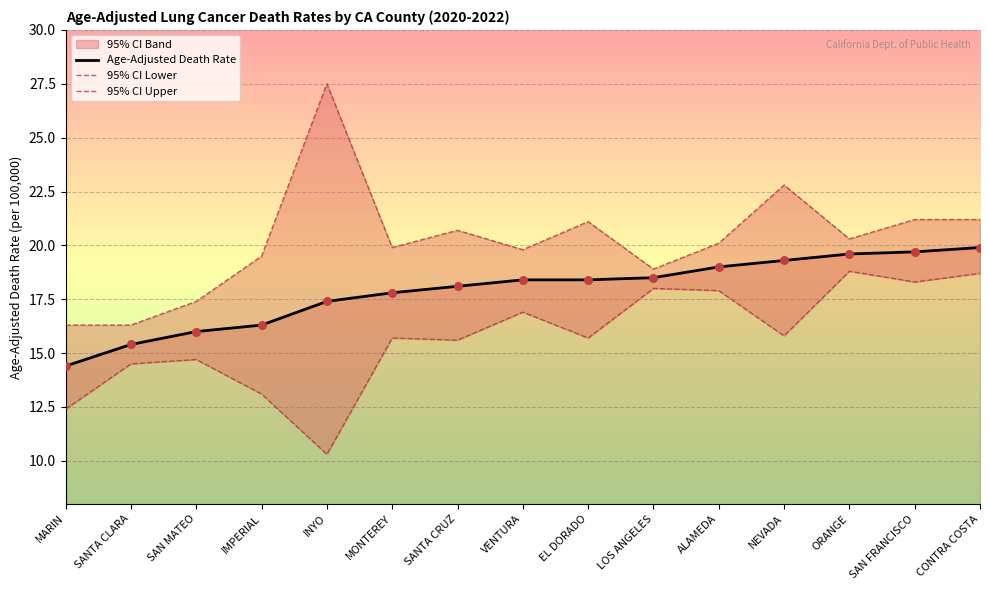

Which series has the widest spread of Y values?

95% CI Upper